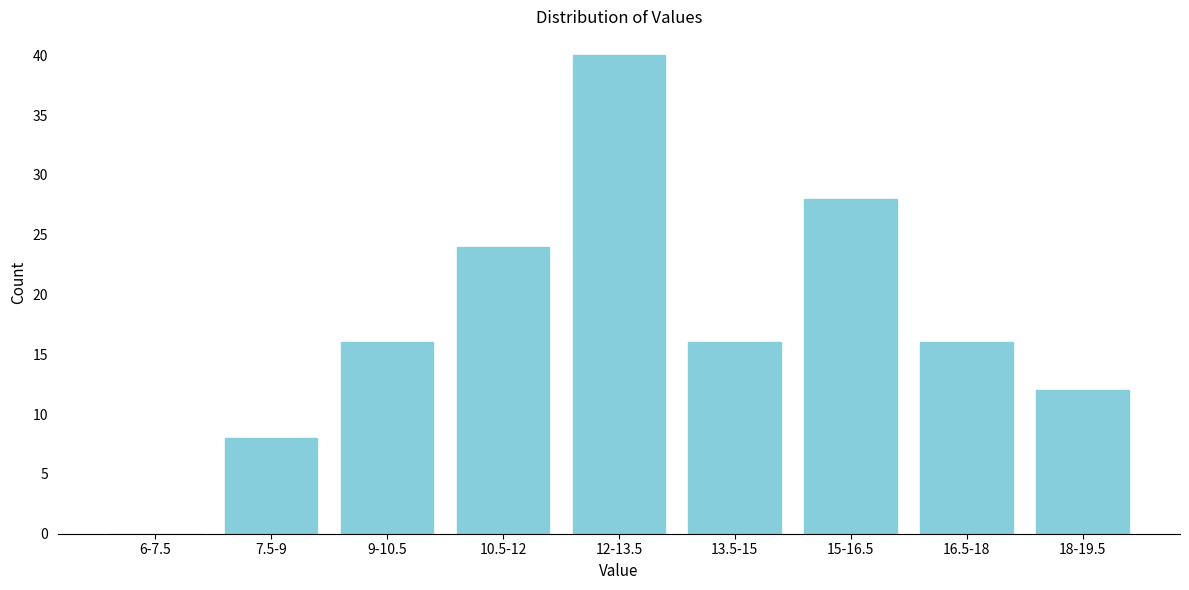

Reading left to right, list all the values displayed in this chart.

6-7.5=0	7.5-9=8	9-10.5=16	10.5-12=24	12-13.5=40	13.5-15=16	15-16.5=28	16.5-18=16	18-19.5=12